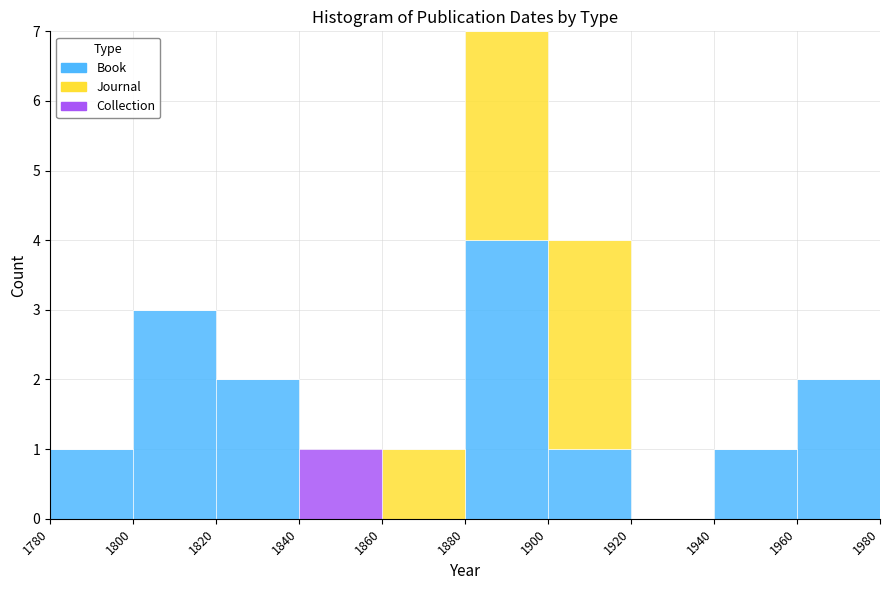

Reading left to right, list every stacked bar in this chart as the range it spans on the x-axis followed by its total height. The values are not printed on the chart, so give them approximately, as read against the axis.

1780 to 1800: 1
1800 to 1820: 3
1820 to 1840: 2
1840 to 1860: 1
1860 to 1880: 1
1880 to 1900: 7
1900 to 1920: 4
1920 to 1940: 0
1940 to 1960: 1
1960 to 1980: 2